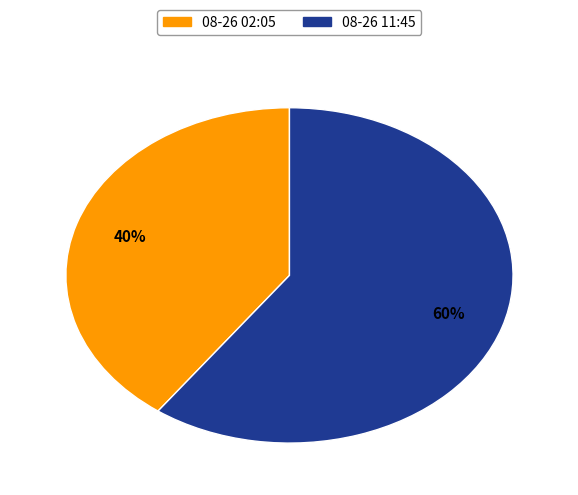

To the nearest percent, what is the average slice percentage?

50%